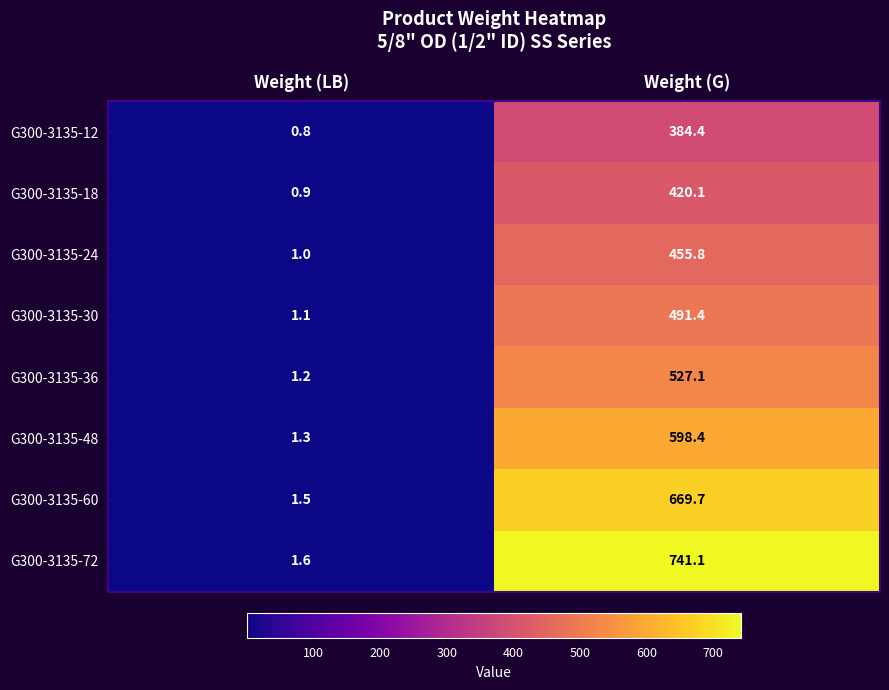

At which category is the sum across all series the highest?

Weight (G)